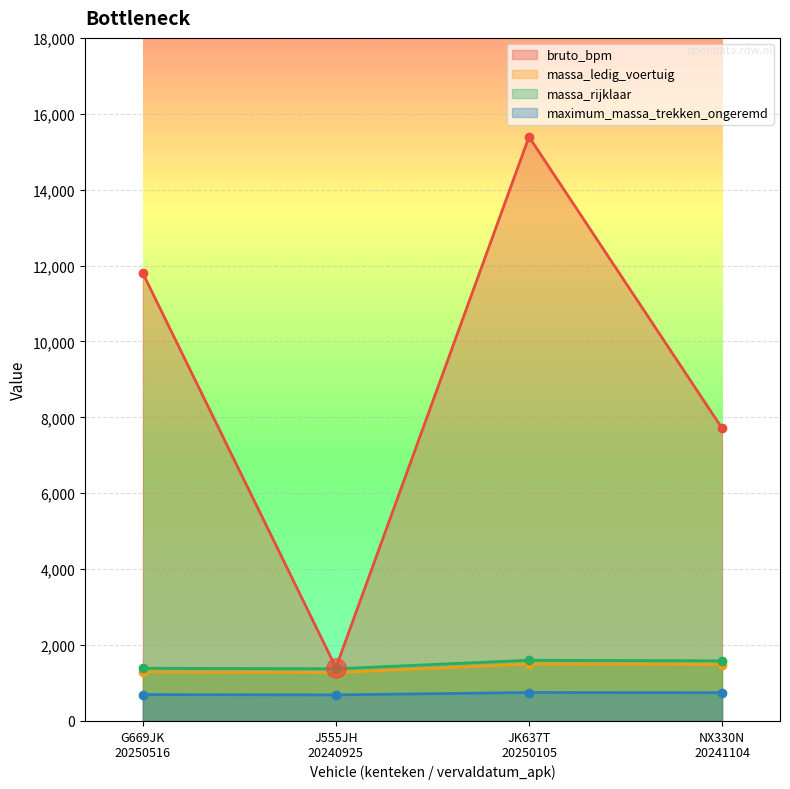

Where is maximum_massa_trekken_ongeremd nearest to the value 718?

G669JK
20250516